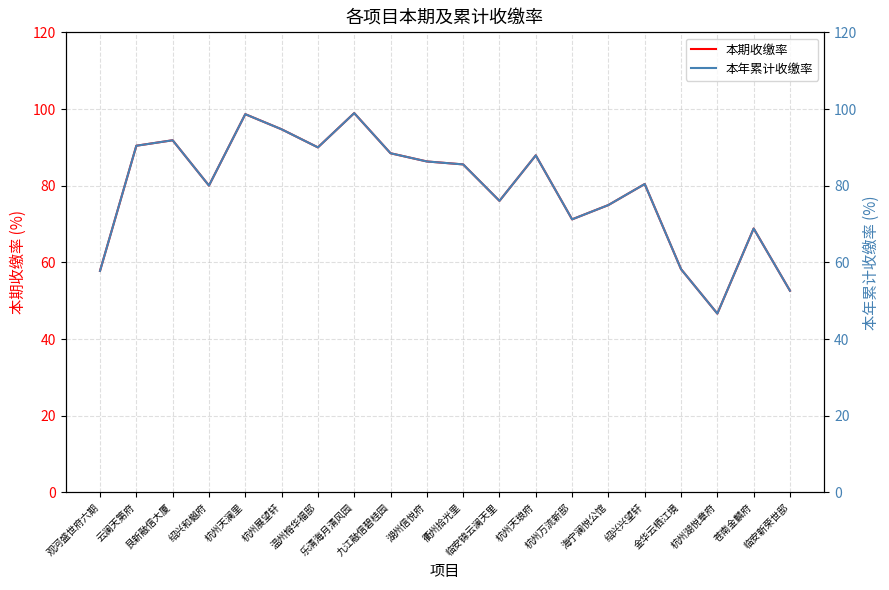

Reading left to right, transcribe all the data shown in this chart.

本期收缴率: 57.8	90.4	91.8	80.0	98.7	94.7	90.0	98.9	88.5	86.3	85.5	76.0	87.9	71.2	75.0	80.4	58.2	46.6	68.8	52.6
本年累计收缴率: 57.8	90.4	91.8	80.0	98.7	94.7	90.0	98.9	88.5	86.3	85.5	76.0	87.9	71.2	75.0	80.4	58.2	46.6	68.8	52.6